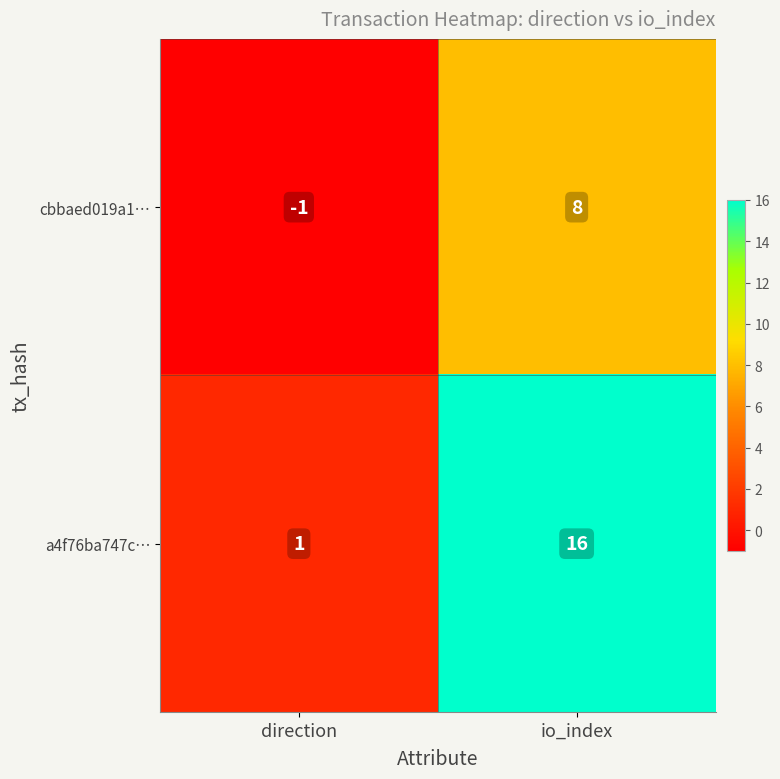

Reading right to left, what are all the values shown in this chart?

cbbaed019a1…: io_index=8	direction=-1
a4f76ba747c…: io_index=16	direction=1